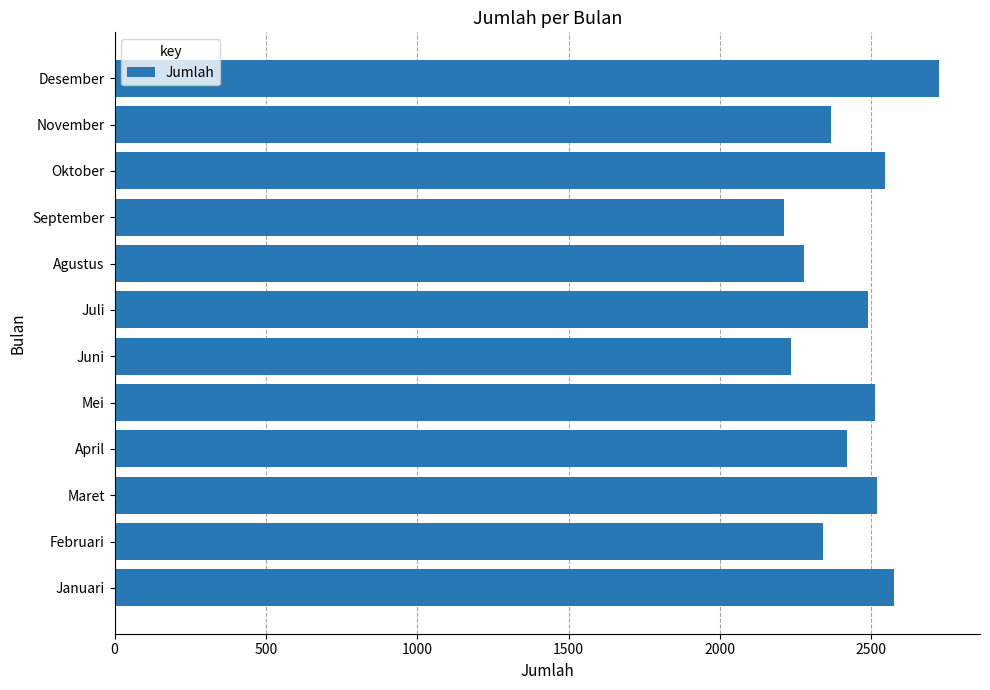

At which category does the chart reach its peak across all series?

Desember